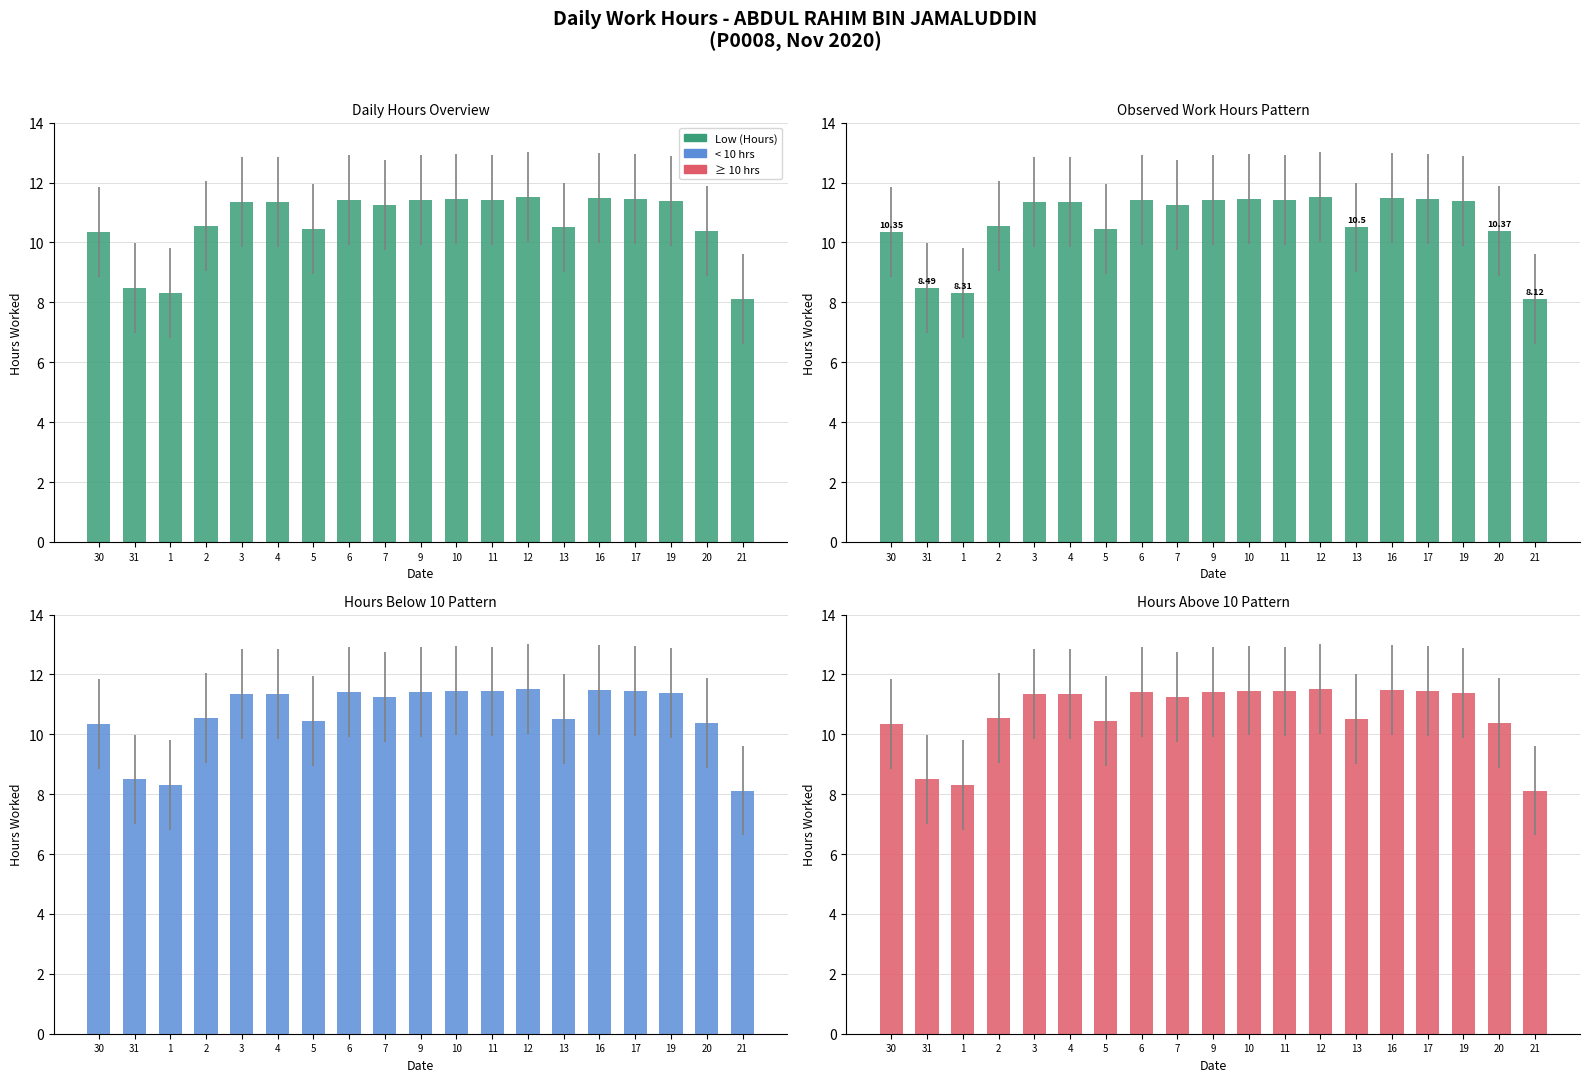

What is the average value?

10.7